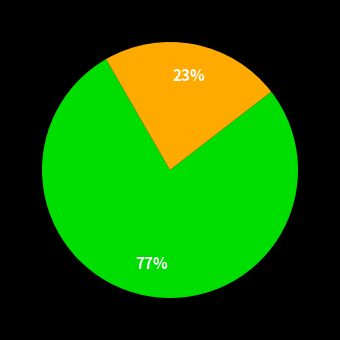

To the nearest percent, what is the average slice percentage?

33%